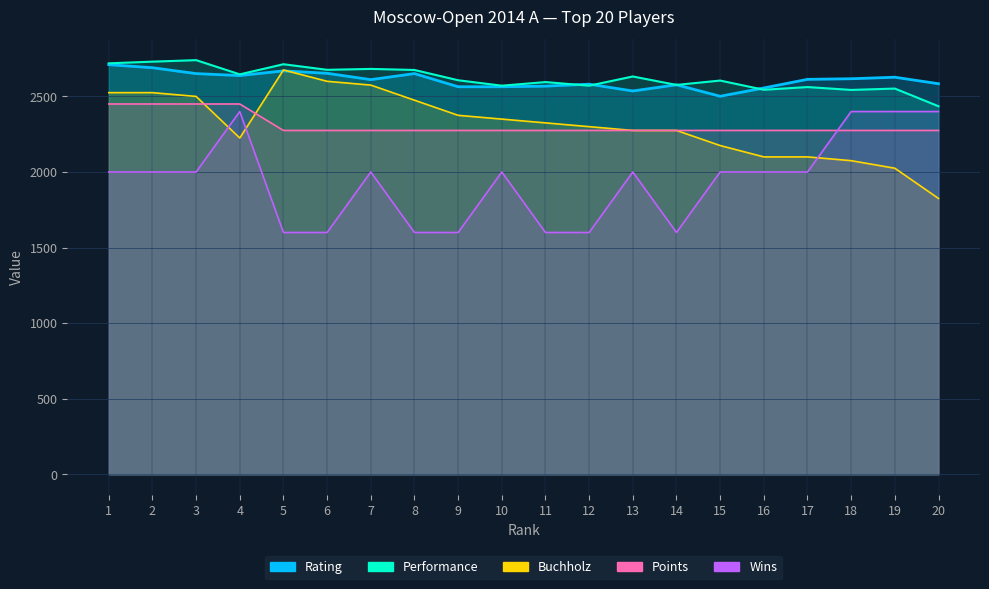

At which category is the sum across all series the highest?

1